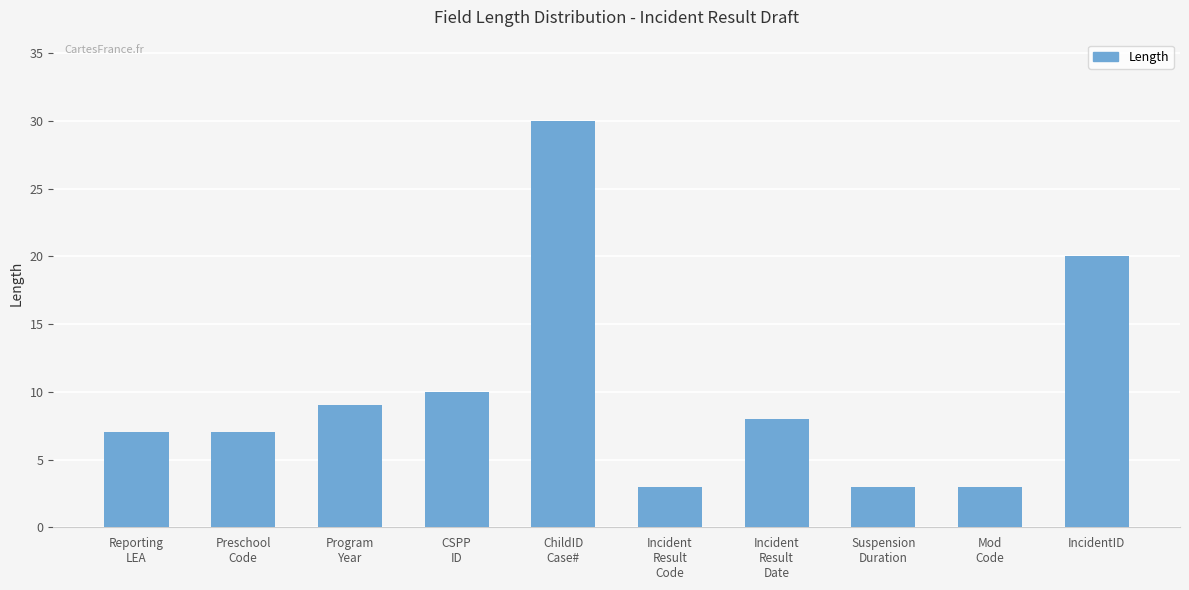

What position from the right is IncidentID?

1